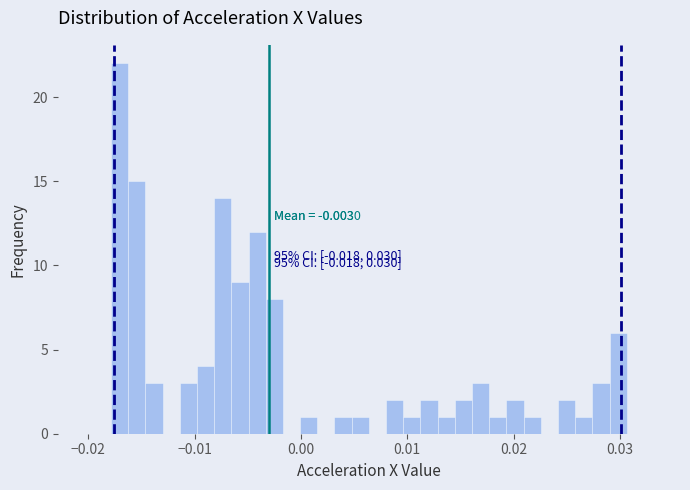

Around what value on the x-axis is the tallest bar? Give the approximate position of its centre, as read against the axis.

-0.017